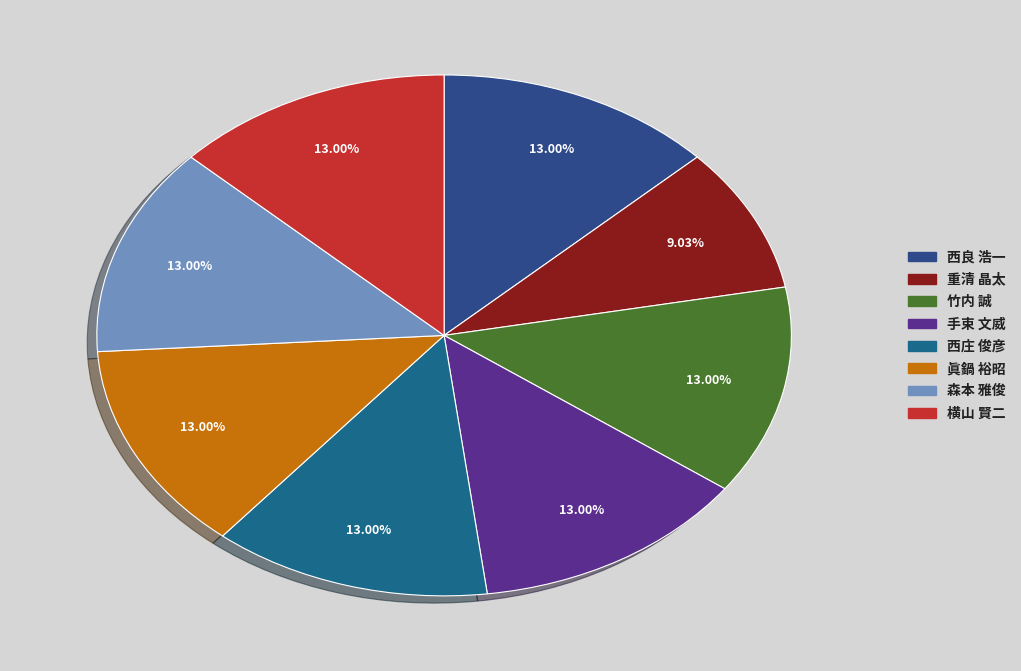

Which category has the biggest portion of the pie?

西良 浩一